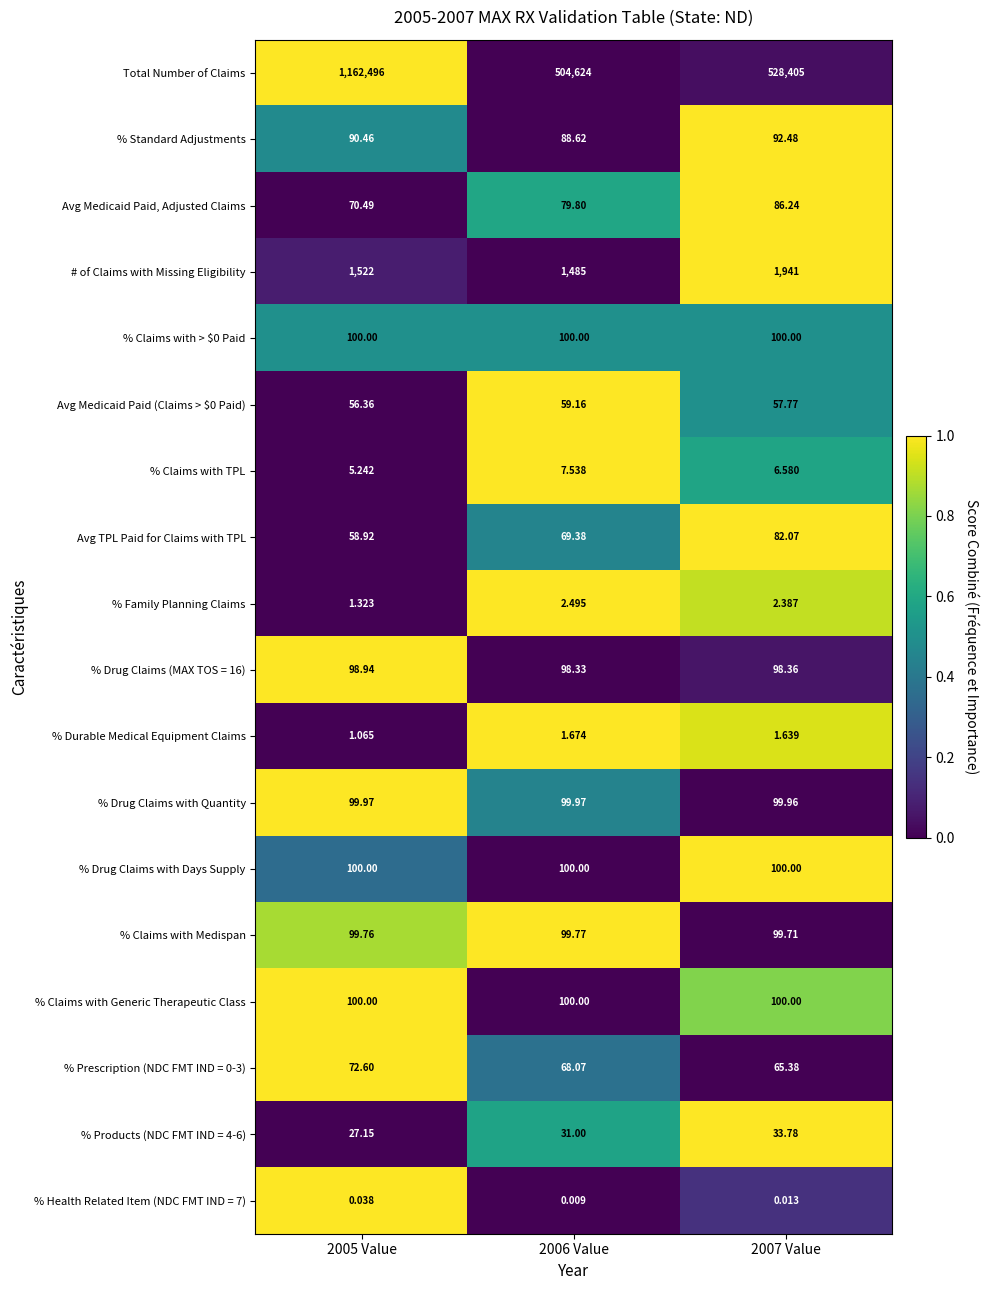

Which series changed the most between 2006 Value and 2007 Value?

Total Number of Claims